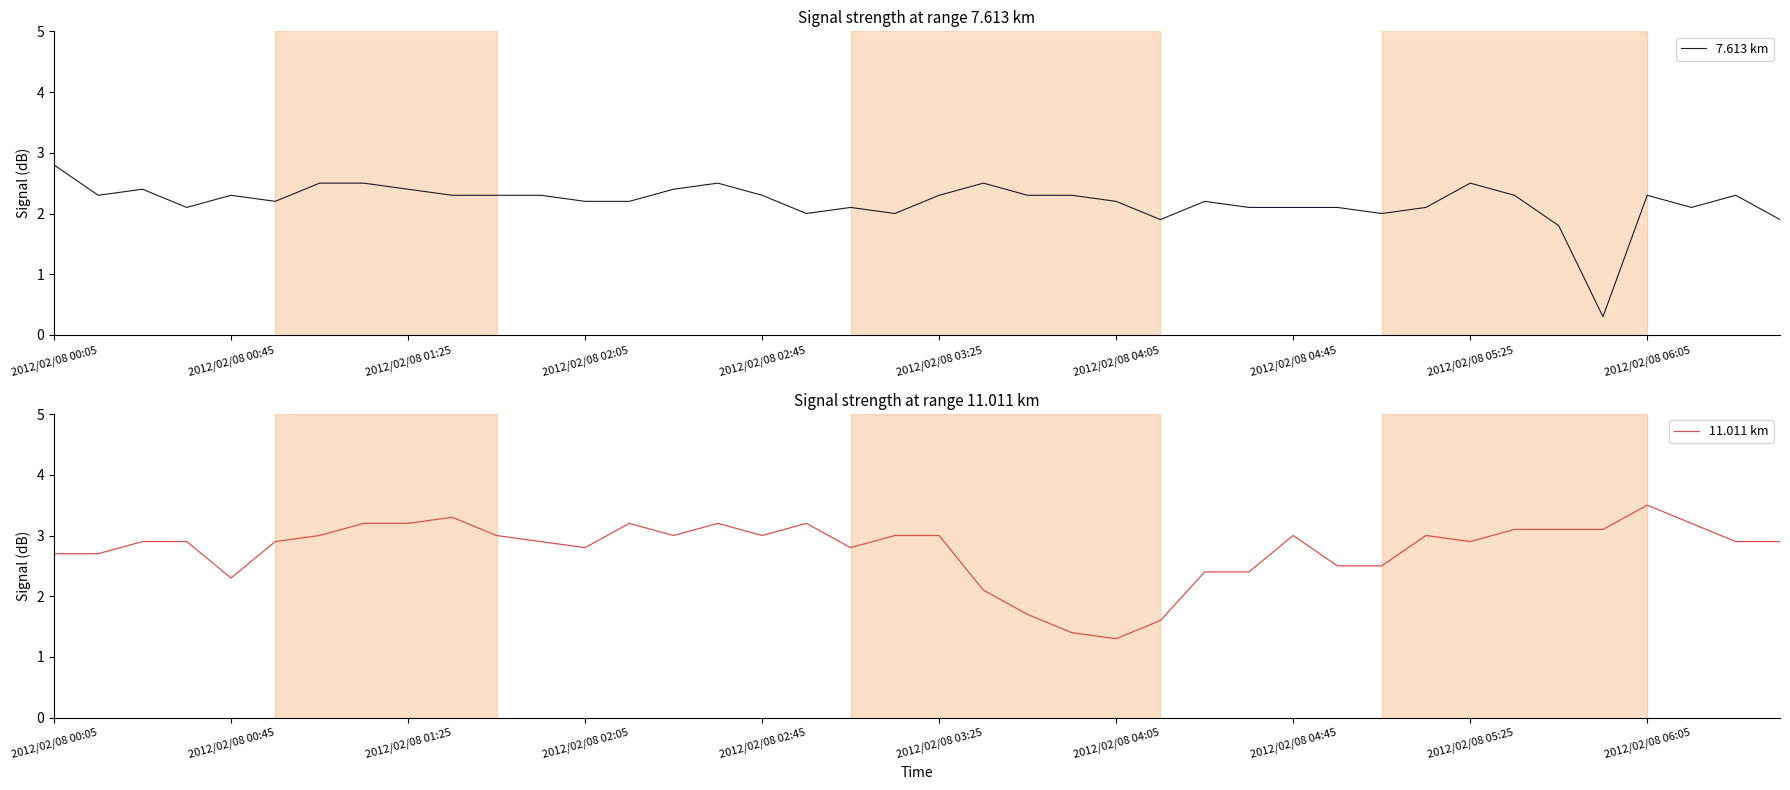

What is the smallest value displayed?

0.3